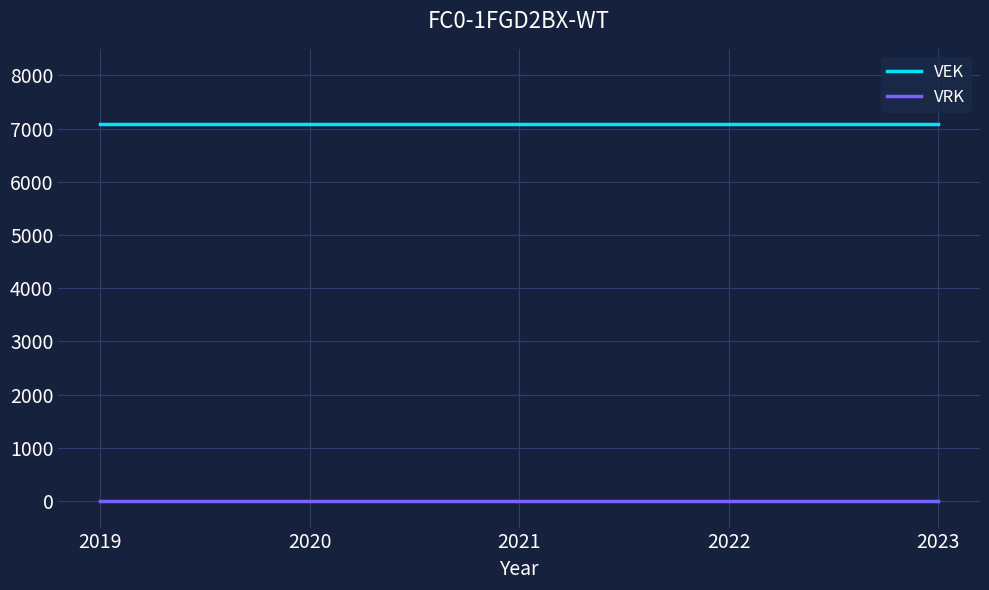

What is the spread (max minus min) of values at 2019?

7087